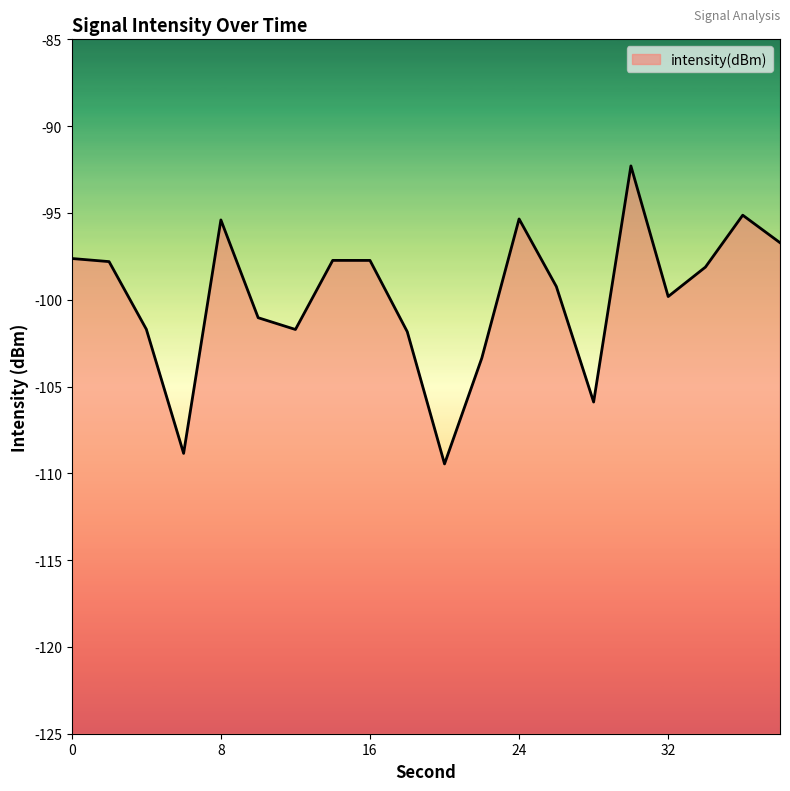

What is the smallest value displayed?

-109.5